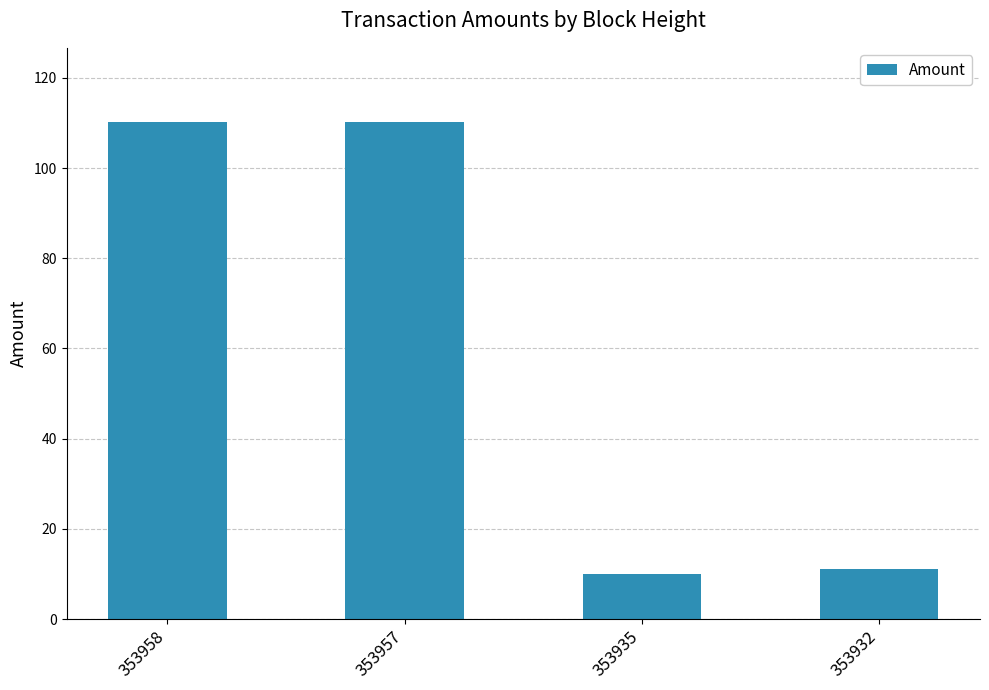

Does the chart contain any negative values?

No